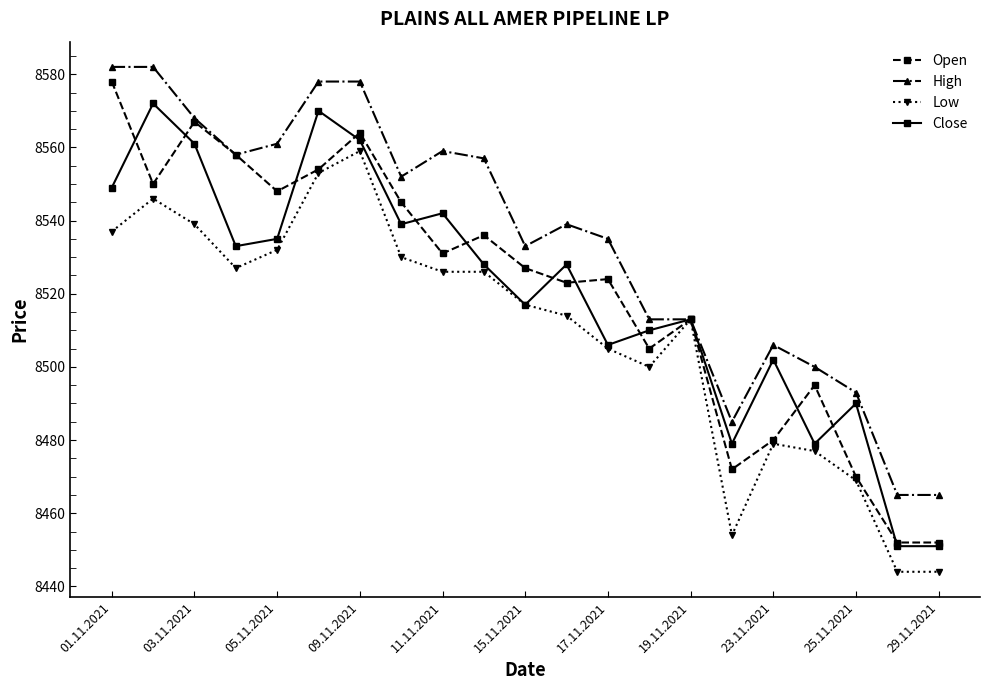

What is the value of the Close point at the 5th from the left?

8535